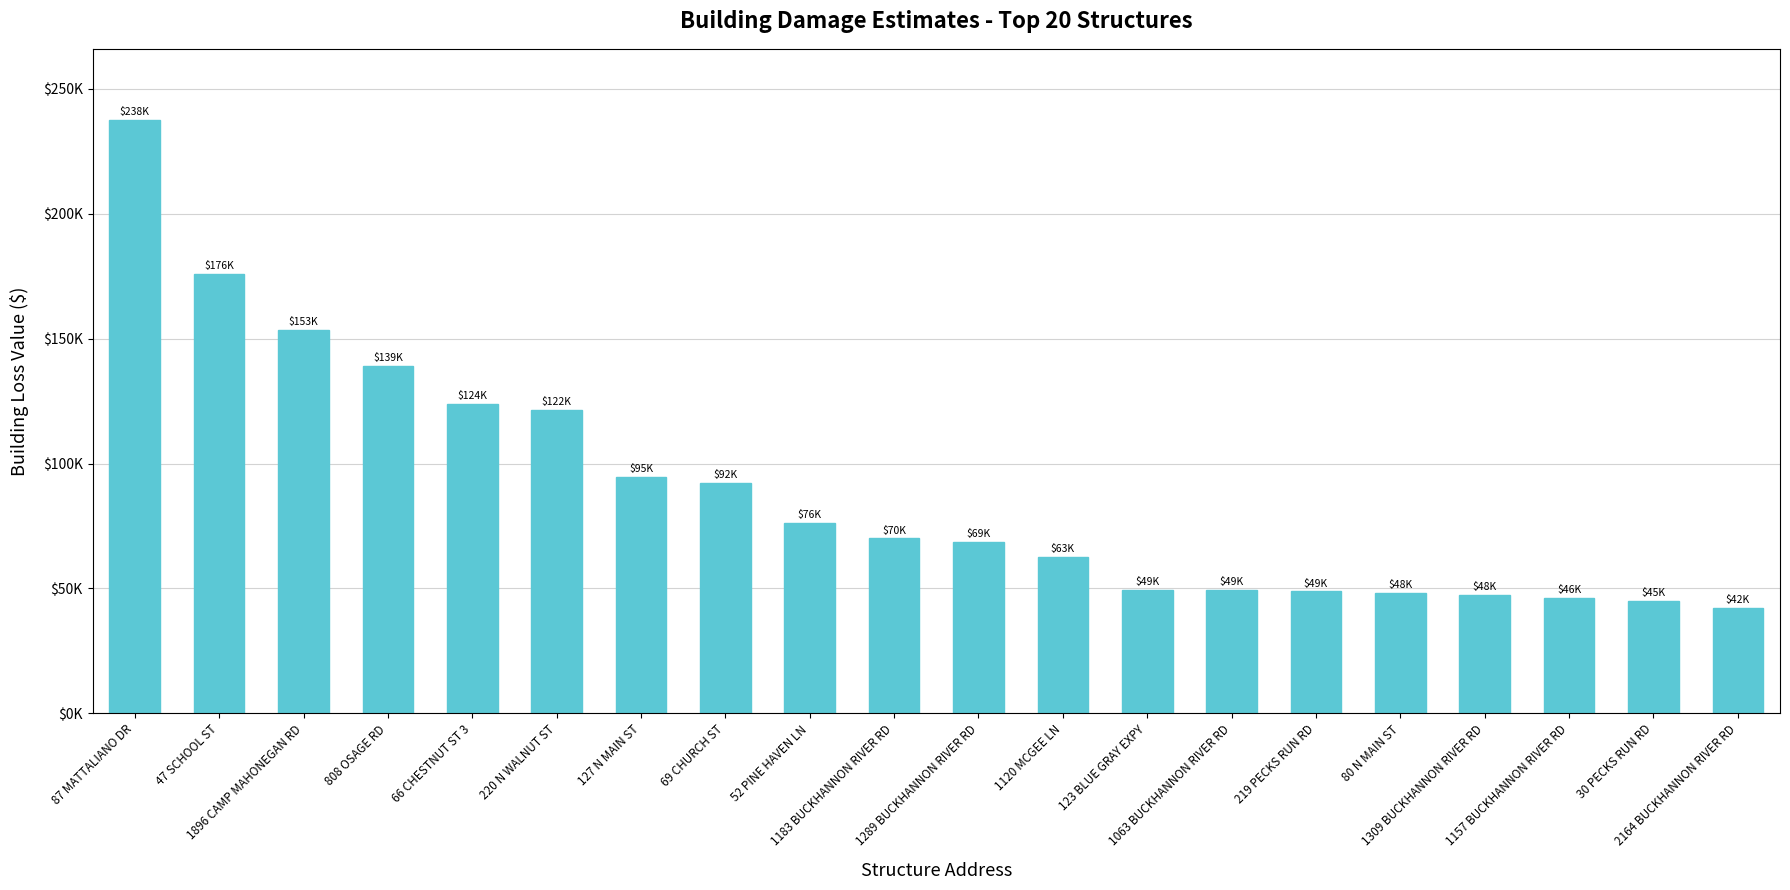

Reading left to right, what are all the values shown in this chart?

87 MATTALIANO DR=237572.9	47 SCHOOL ST=175765.3	1896 CAMP MAHONEGAN RD=153432.7	808 OSAGE RD=139026.2	66 CHESTNUT ST 3=123921.6	220 N WALNUT ST=121623.7	127 N MAIN ST=94751.9	69 CHURCH ST=92222.0	52 PINE HAVEN LN=76234.4	1183 BUCKHANNON RIVER RD=70010.7	1289 BUCKHANNON RIVER RD=68524.1	1120 MCGEE LN=62668.0	123 BLUE GRAY EXPY=49280.6	1063 BUCKHANNON RIVER RD=49234.4	219 PECKS RUN RD=48781.7	80 N MAIN ST=48171.6	1309 BUCKHANNON RIVER RD=47517.6	1157 BUCKHANNON RIVER RD=46012.6	30 PECKS RUN RD=45006.1	2164 BUCKHANNON RIVER RD=42197.9